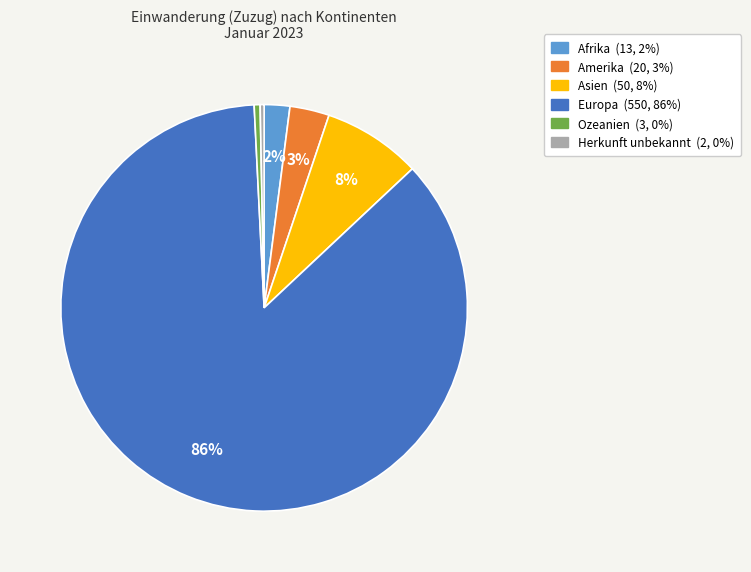

To the nearest percent, what is the combined percentage of Ozeanien and Europa?

87%